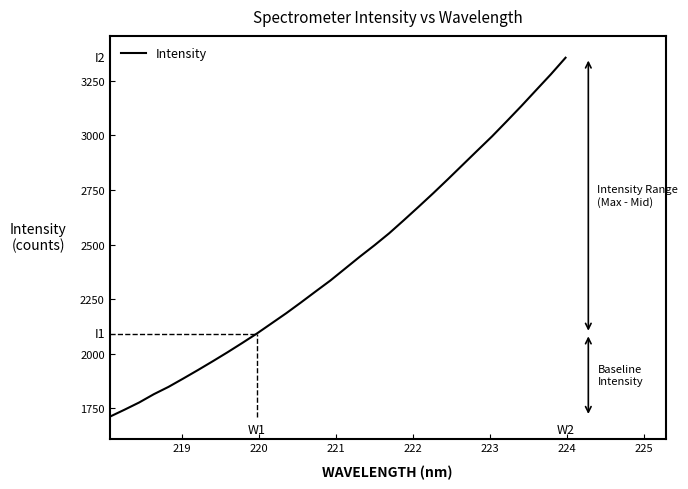

What is the maximum value shown in the chart?

3355.8